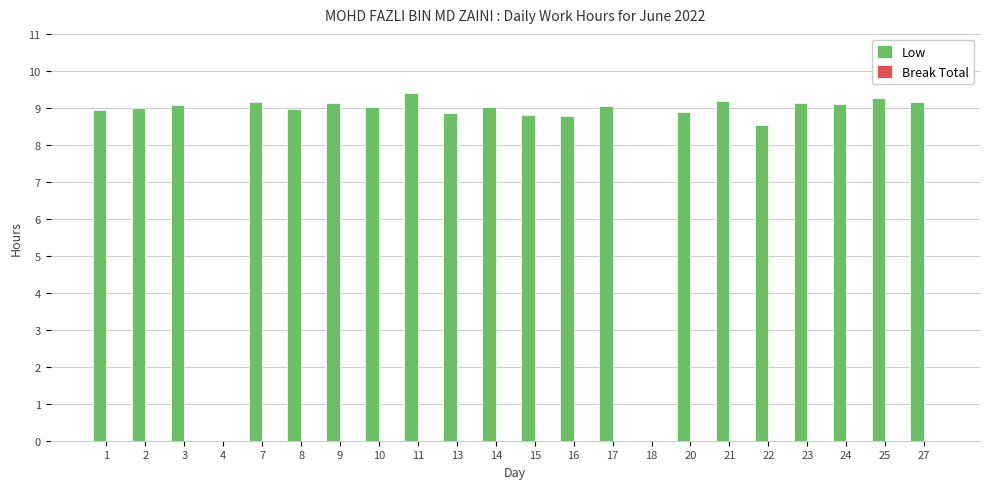

Which category has the highest value across all series?

11